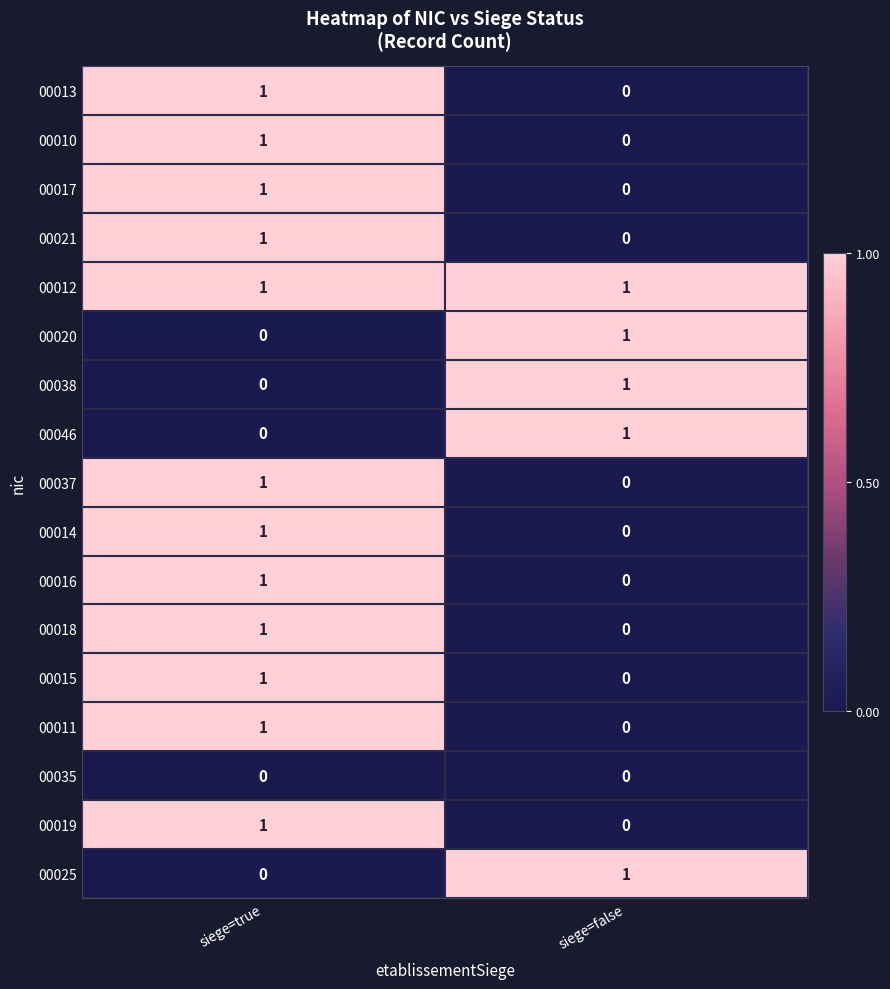

How many data points does each series have?

2